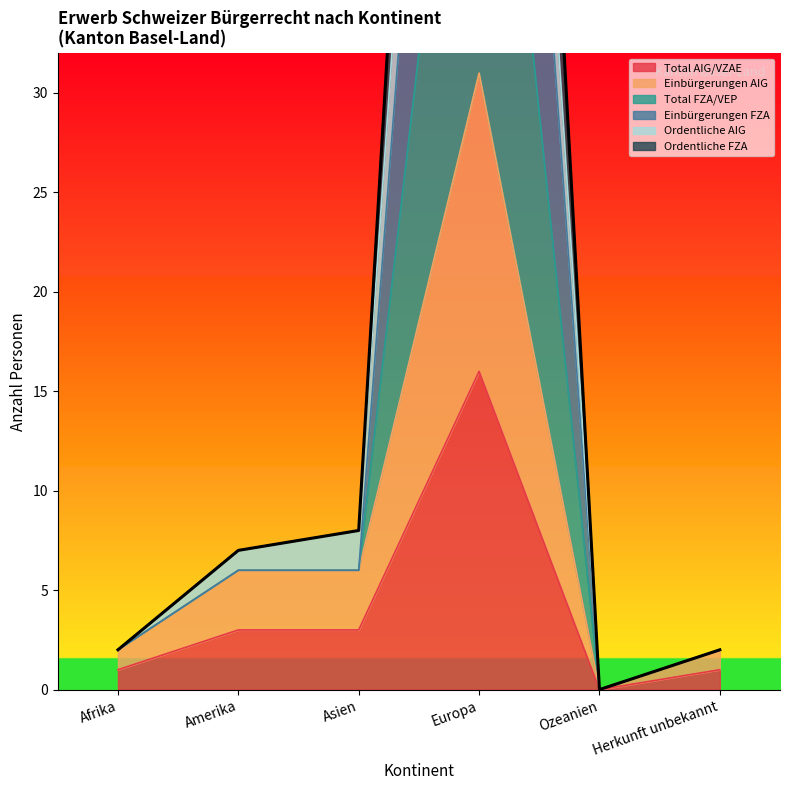

At which category does Einbürgerungen AIG reach its first local peak?

Europa